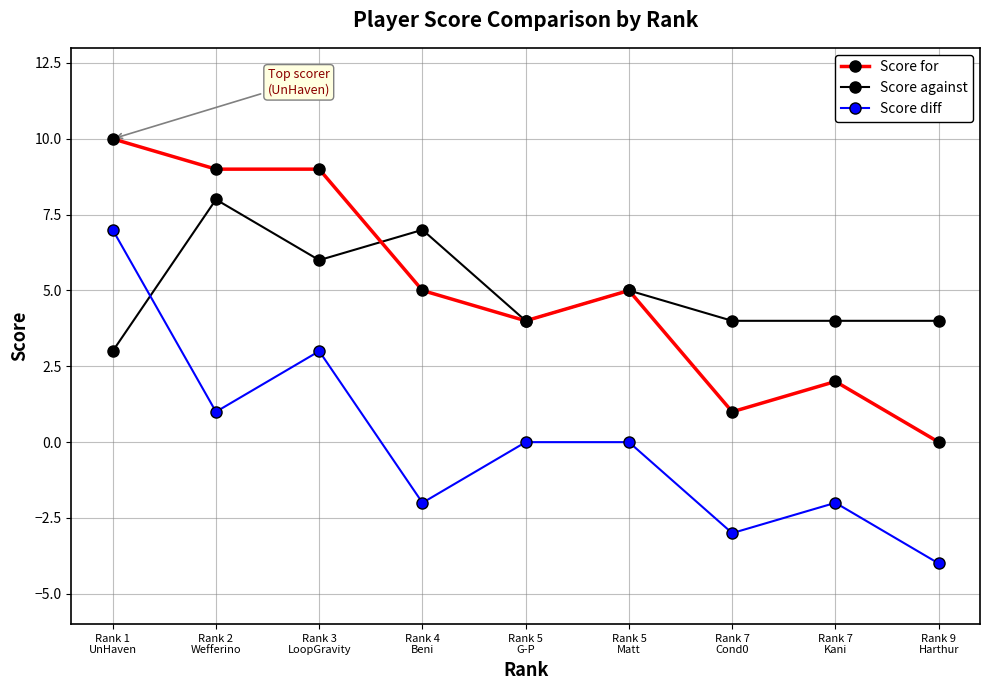

Reading left to right, what are all the values shown in this chart?

Score for: 10	9	9	5	4	5	1	2	0
Score against: 3	8	6	7	4	5	4	4	4
Score diff: 7	1	3	-2	0	0	-3	-2	-4